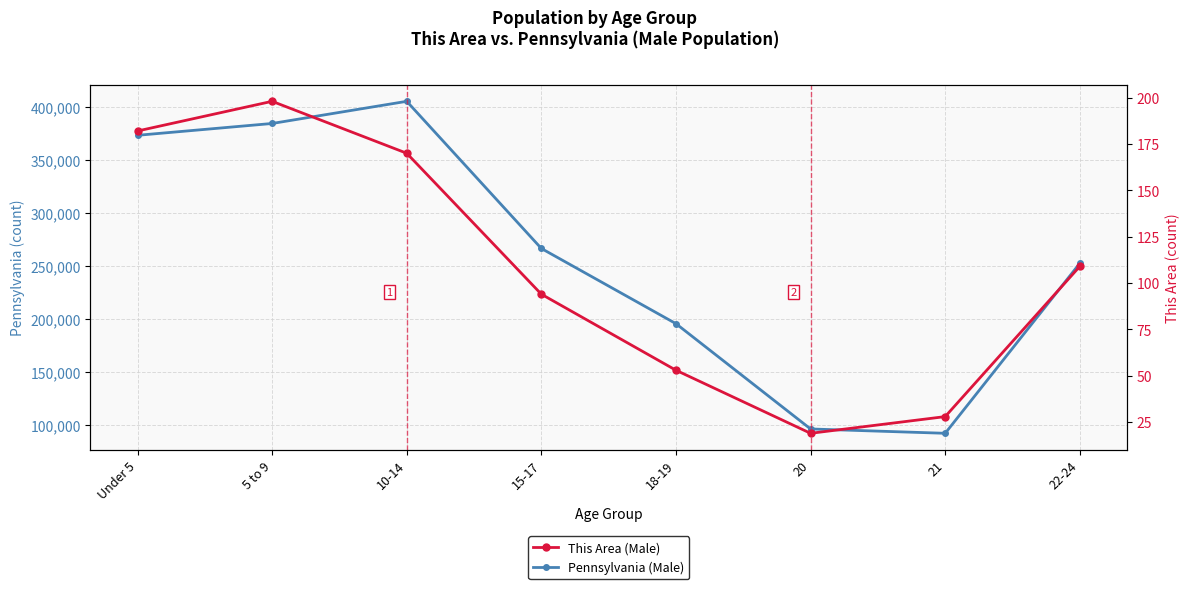

Read the Pennsylvania (Male) value at 21.

92575